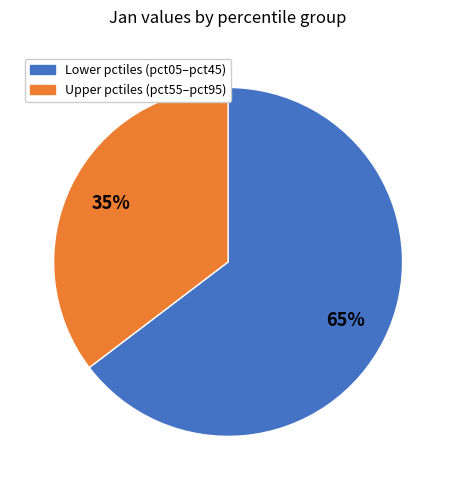

Is there a majority slice in this chart?

Yes